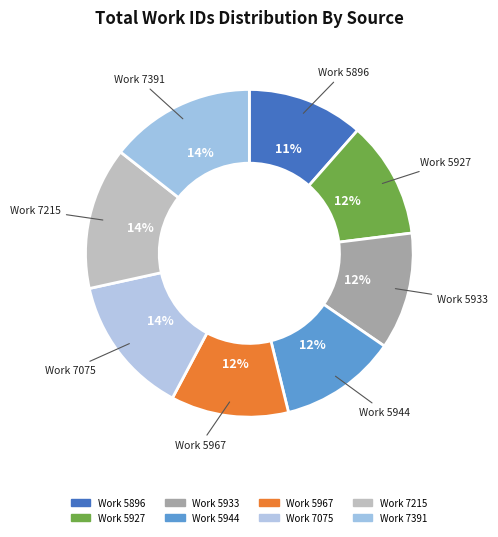

Combined, what portion of the pie is Work 5967 and Work 7075?

25.4%